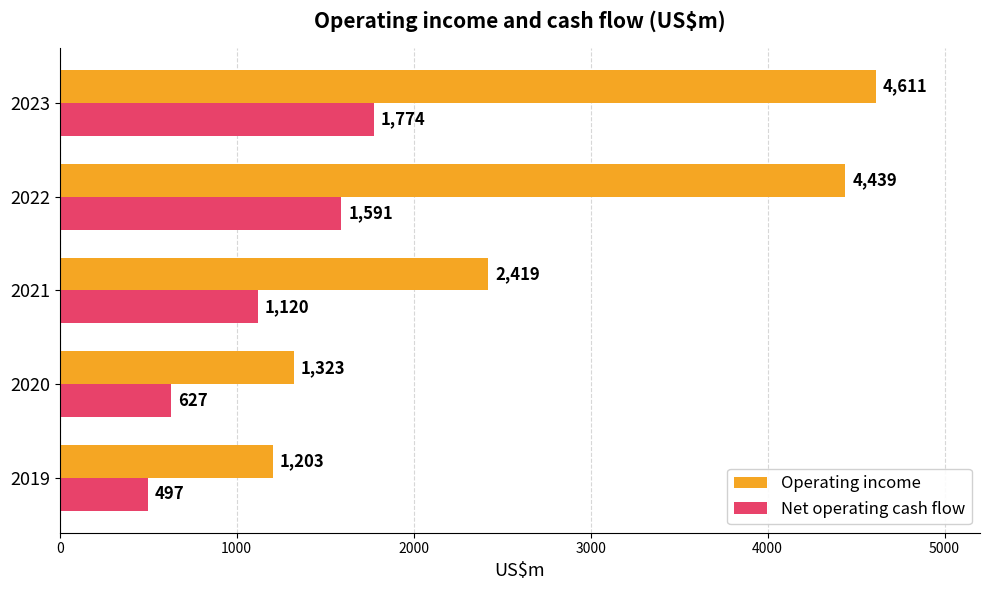

Which series has the widest spread of values?

Operating income